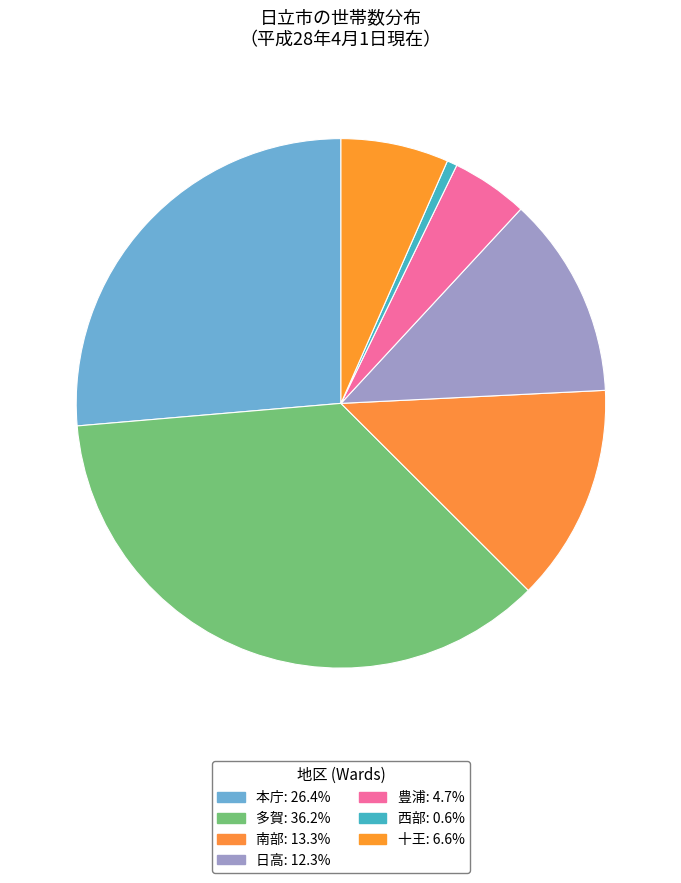

Rank the categories by value from highest to lowest.

多賀, 本庁, 南部, 日高, 十王, 豊浦, 西部